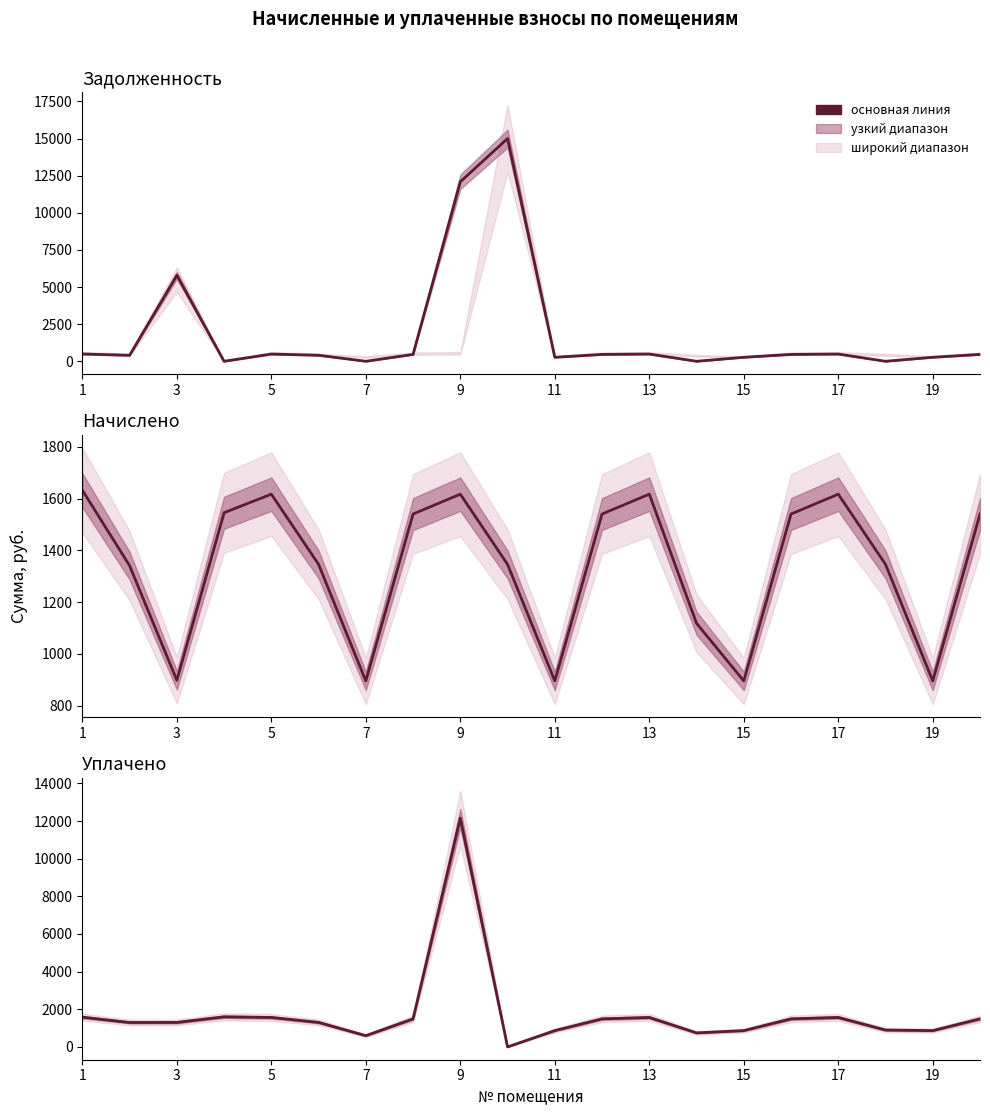

Which series has the largest total across all categories?

задолженность